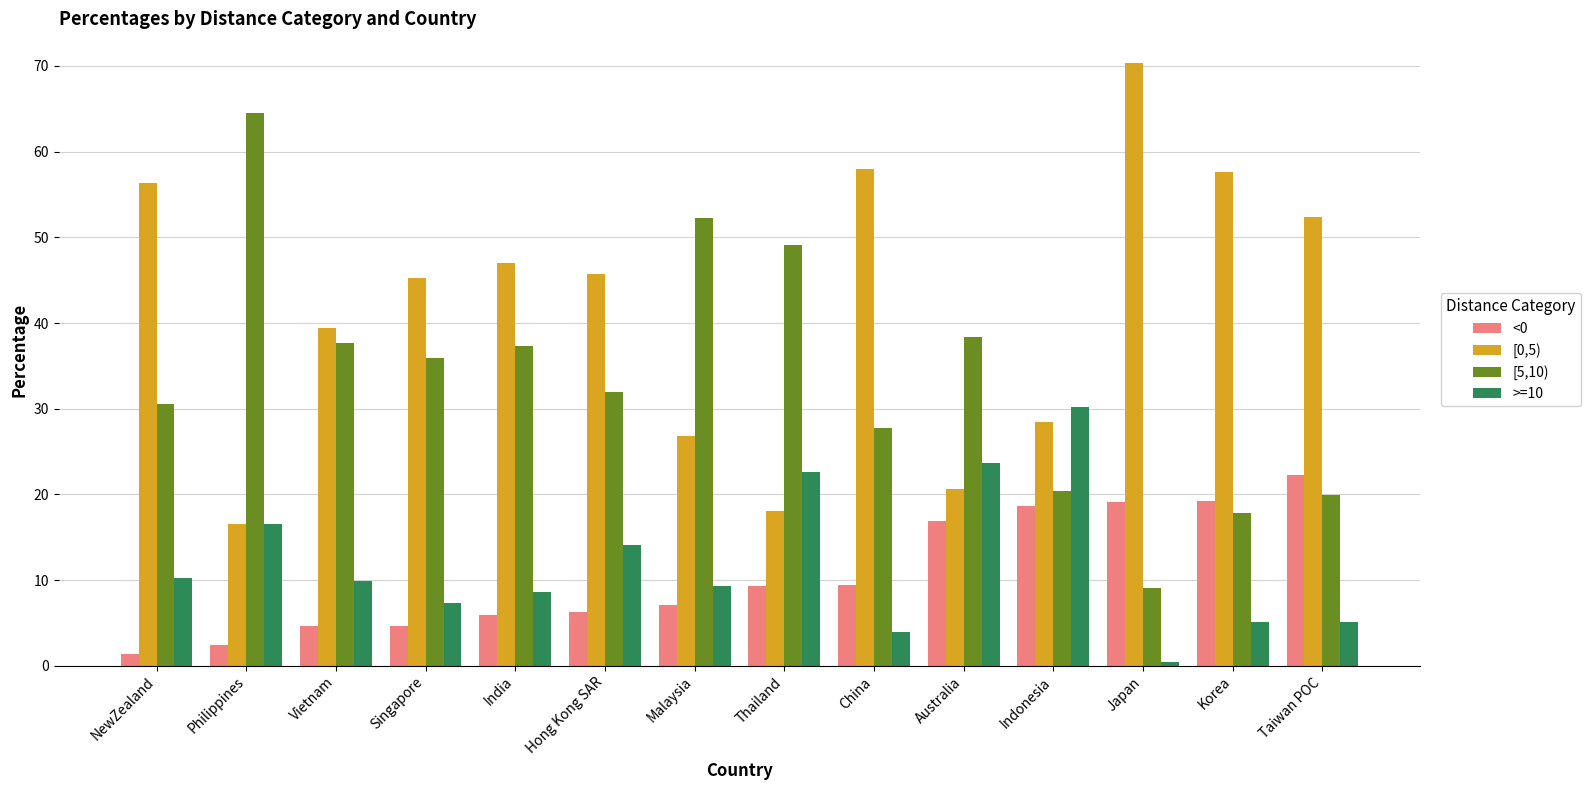

How many bars are there in each group?

4